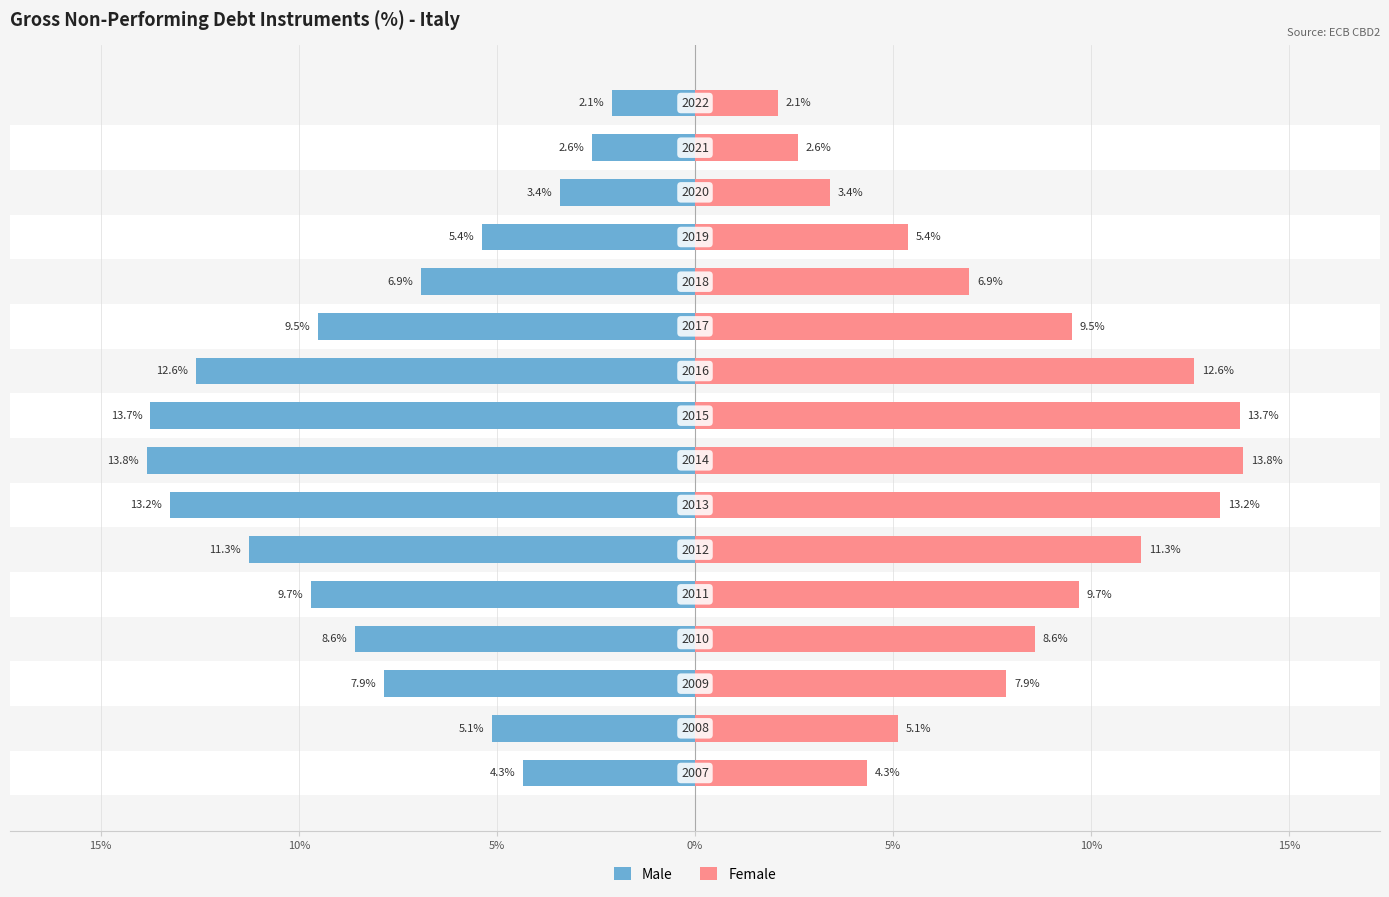

How many data points in Male are less than -7?

9